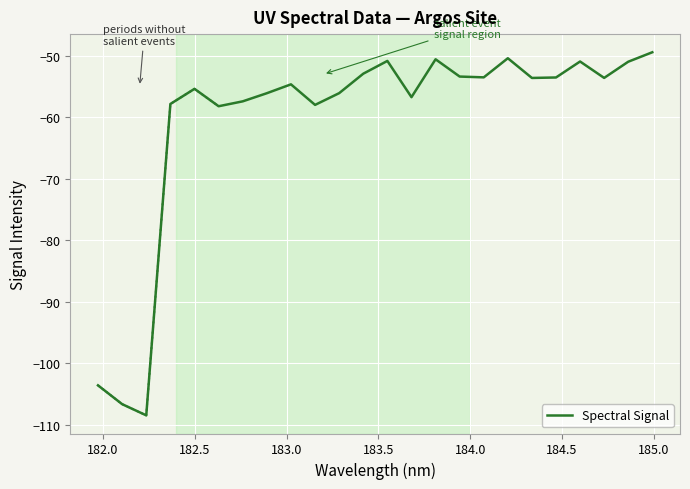

What is the maximum value for Spectral Signal?

-49.4